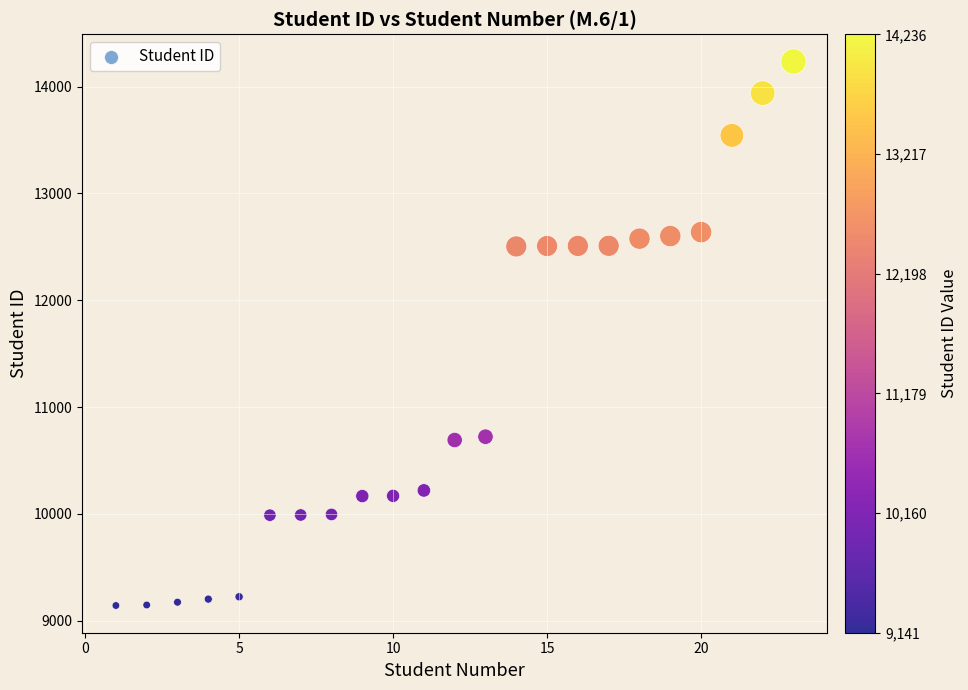

What is the range of Y values (max minus min)?

5095